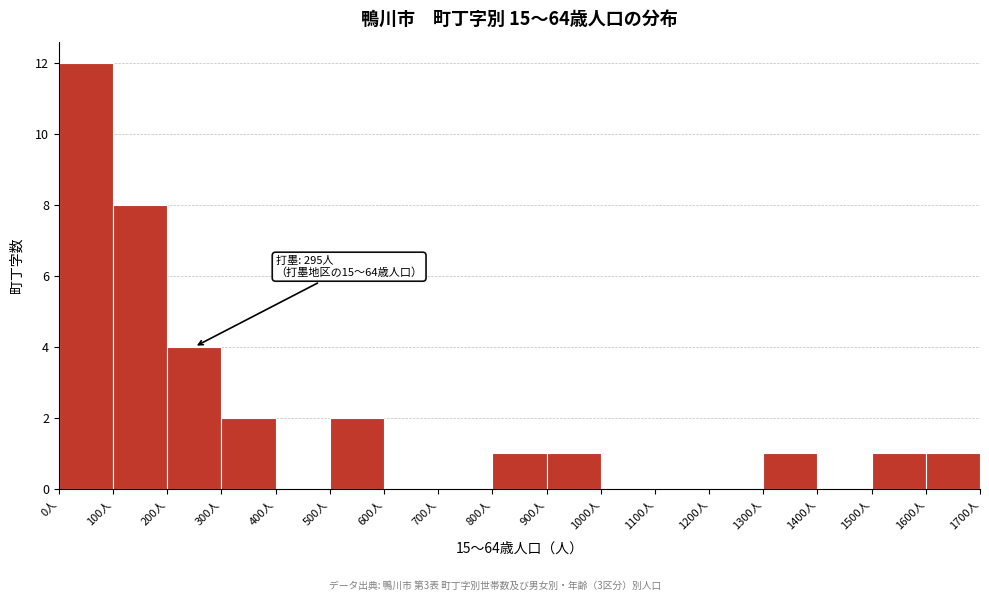

Which range on the x-axis has the tallest bar?

0 to 100